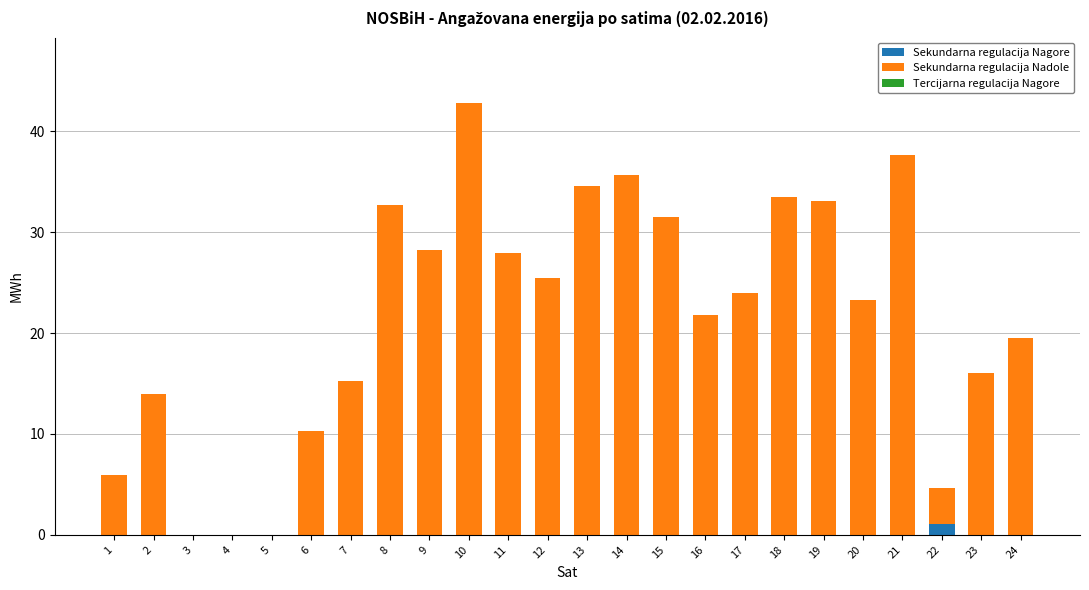

Does the chart contain stacked bars?

Yes